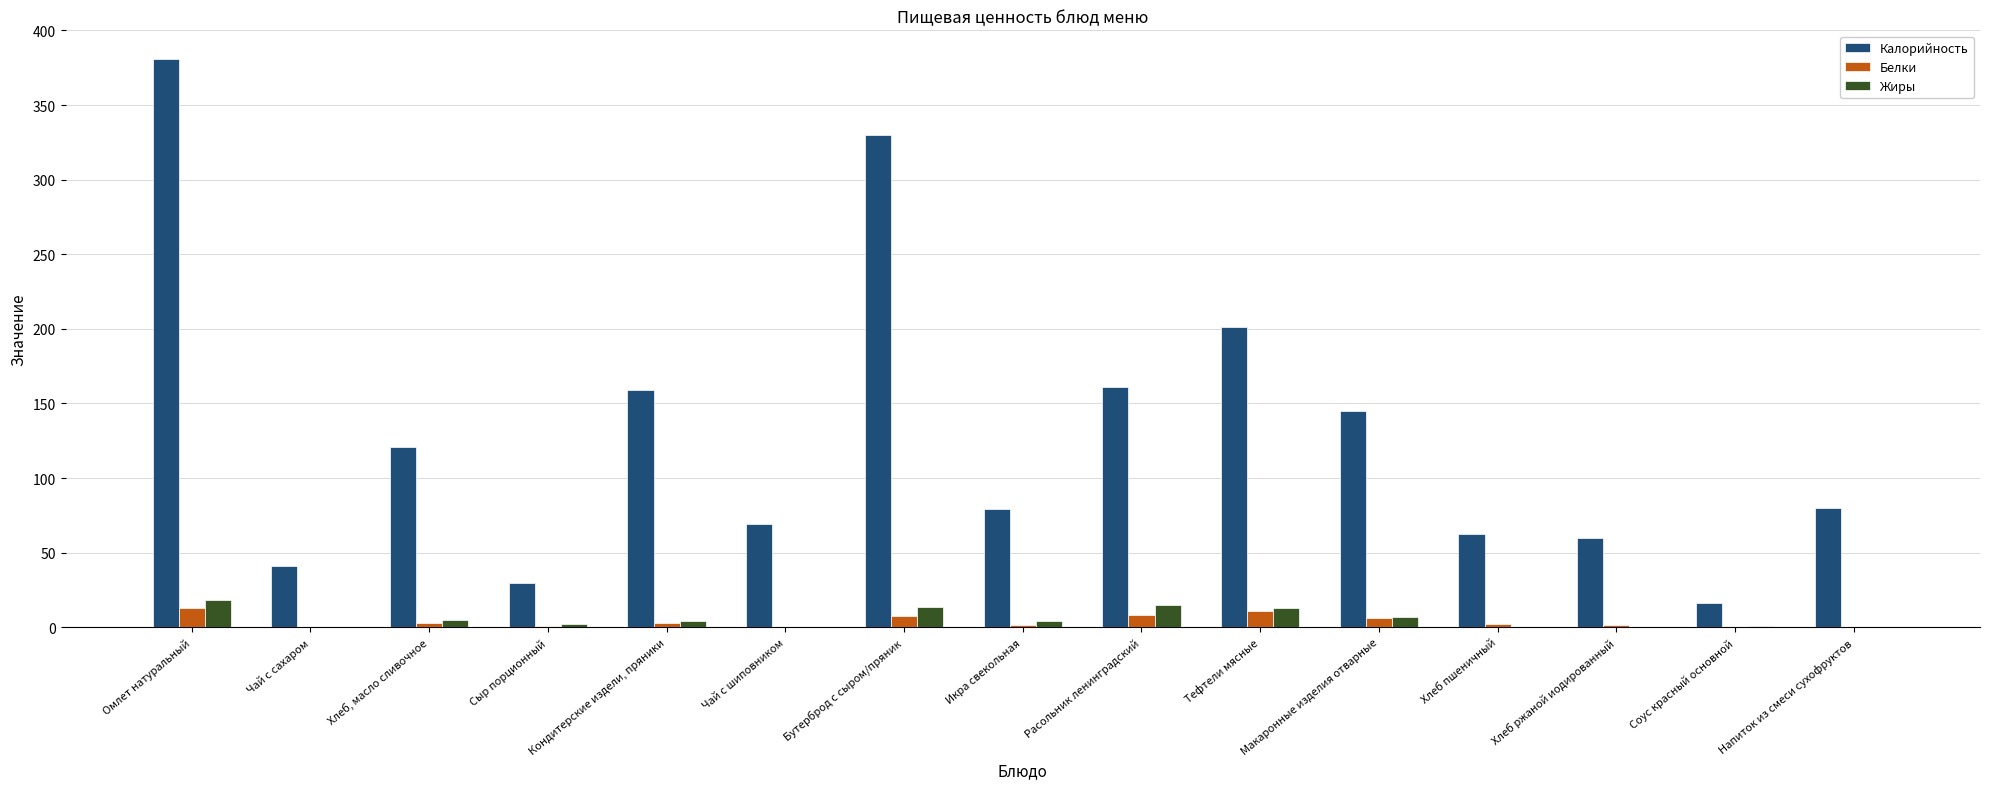

Which category has the highest value across all series?

Омлет натуральный